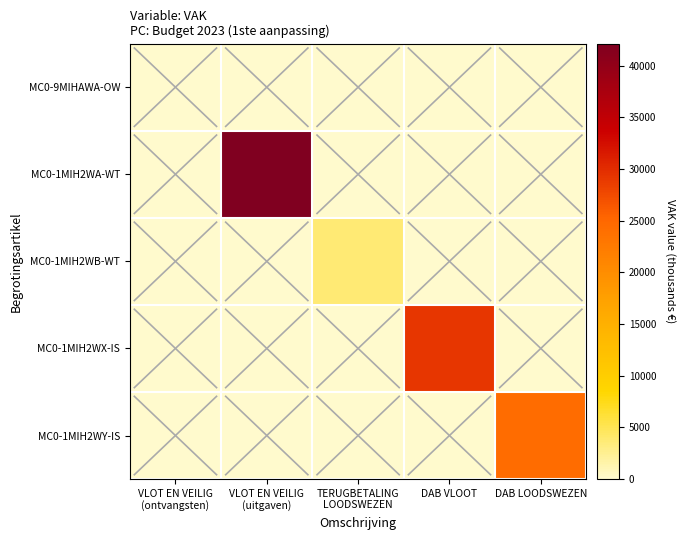

At which category does the chart reach its minimum across all series?

VLOT EN VEILIG
(ontvangsten)